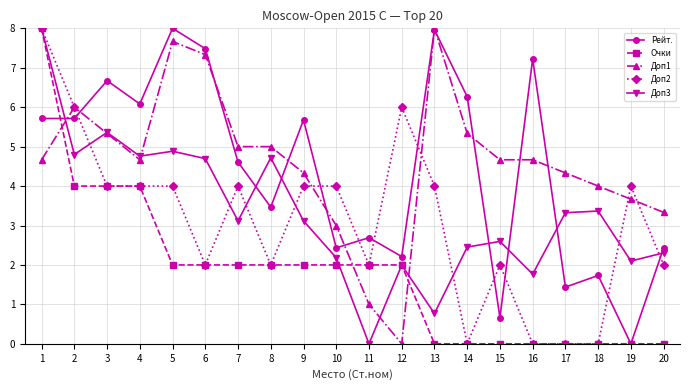

Reading left to right, what are all the values shown in this chart?

Рейт.: 5.7	5.7	6.7	6.1	8.0	7.5	4.6	3.5	5.7	2.4	2.7	2.2	8.0	6.3	0.7	7.2	1.4	1.7	0.0	2.4
Очки: 8.0	4.0	4.0	4.0	2.0	2.0	2.0	2.0	2.0	2.0	2.0	2.0	0.0	0.0	0.0	0.0	0.0	0.0	0.0	0.0
Доп1: 4.7	6.0	5.3	4.7	7.7	7.3	5.0	5.0	4.3	3.0	1.0	0.0	8.0	5.3	4.7	4.7	4.3	4.0	3.7	3.3
Доп2: 8.0	6.0	4.0	4.0	4.0	2.0	4.0	2.0	4.0	4.0	2.0	6.0	4.0	0.0	2.0	0.0	0.0	0.0	4.0	2.0
Доп3: 8.0	4.8	5.4	4.8	4.9	4.7	3.1	4.7	3.1	2.2	0.0	2.0	0.8	2.5	2.6	1.8	3.3	3.4	2.1	2.3